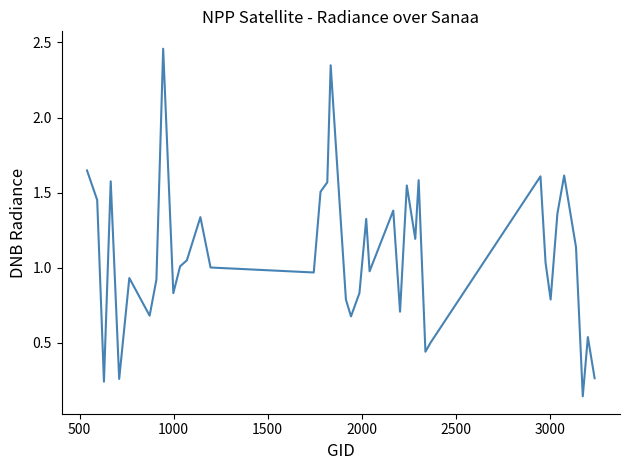

Does the chart display data point markers on the line(s)?

No